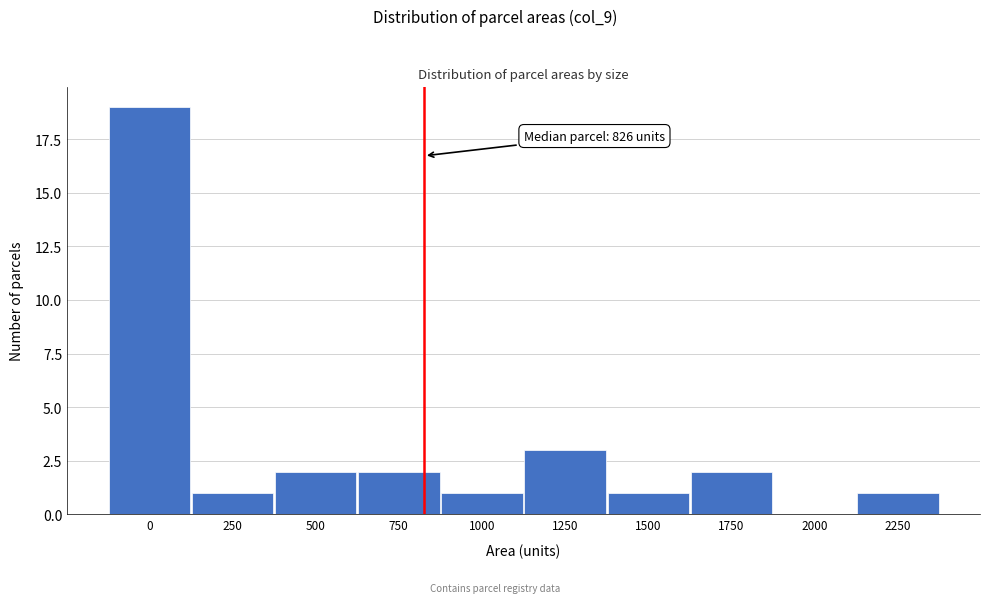

Reading left to right, list all the values displayed in this chart.

0=19	250=1	500=2	750=2	1000=1	1250=3	1500=1	1750=2	2000=0	2250=1